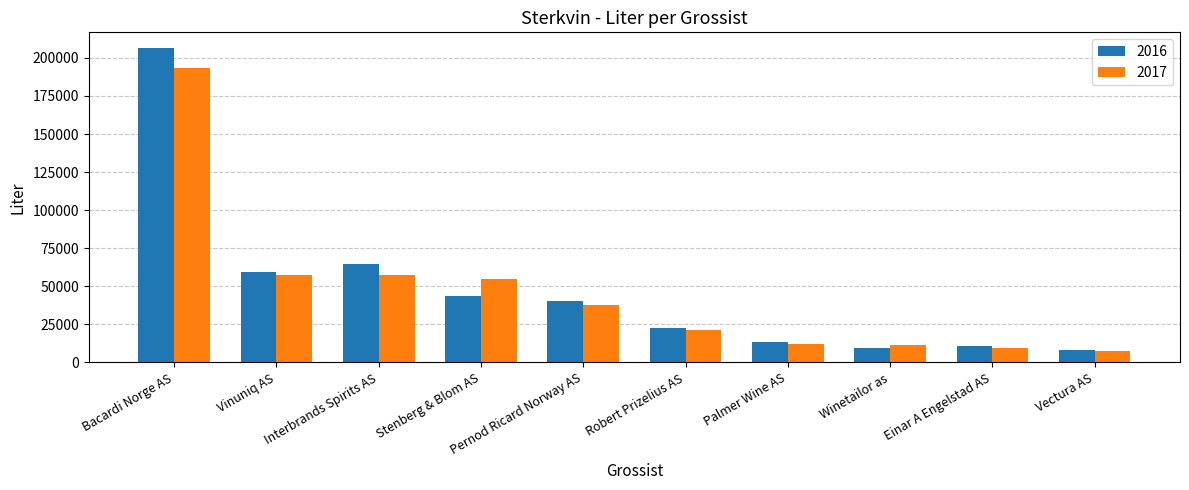

Is it true that 2016 equals 10547.8 at Einar A Engelstad AS?

True